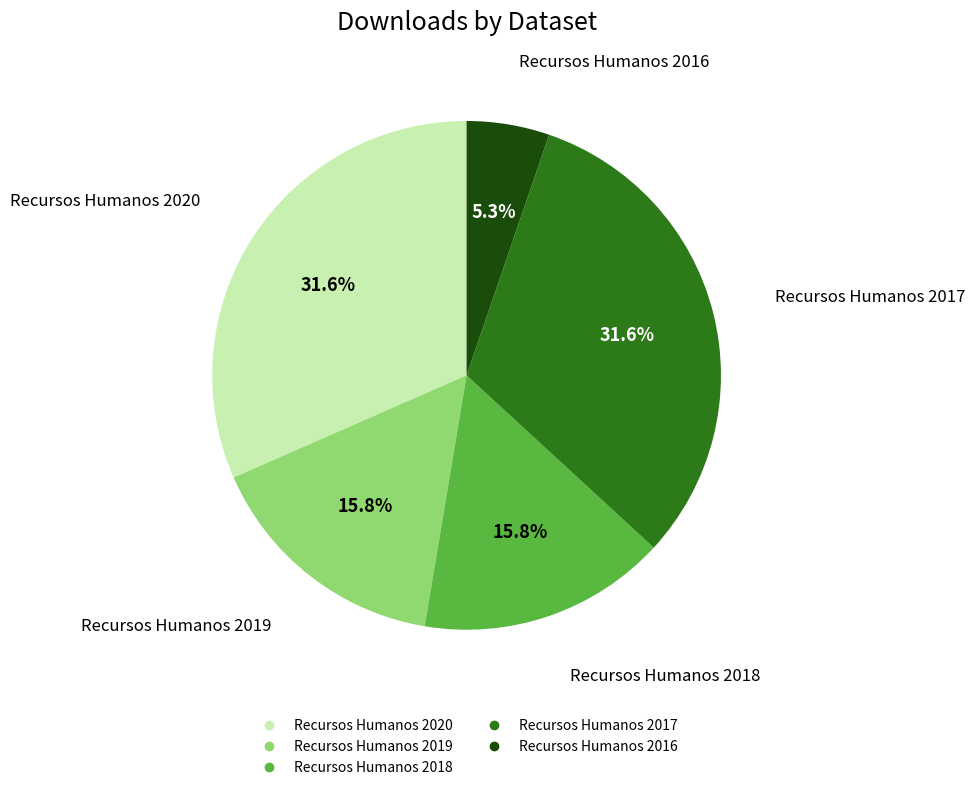

To the nearest percent, what percentage of the pie is Recursos Humanos 2019?

16%